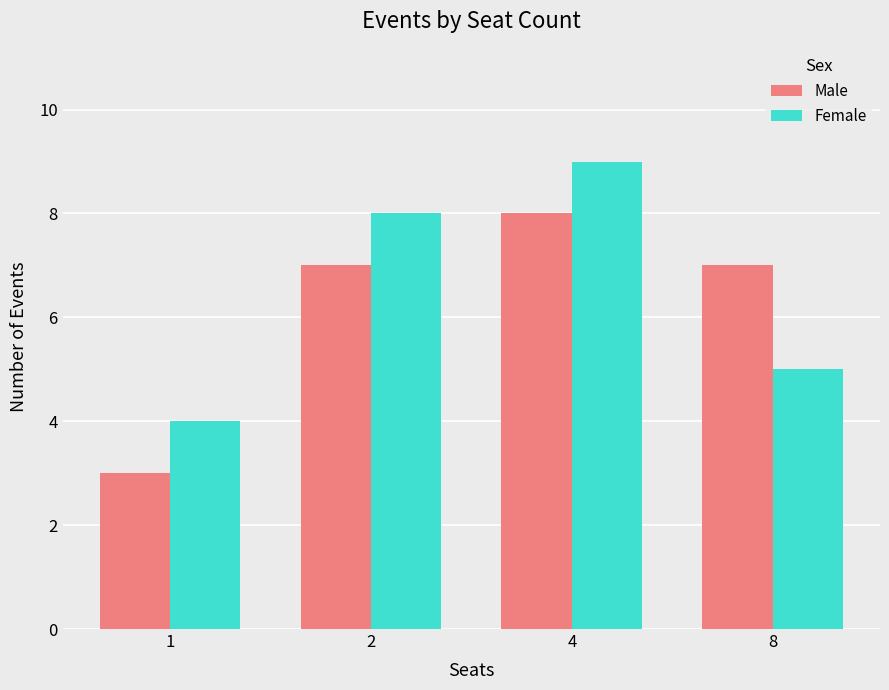

At how many categories does at least one series exceed 6?

3